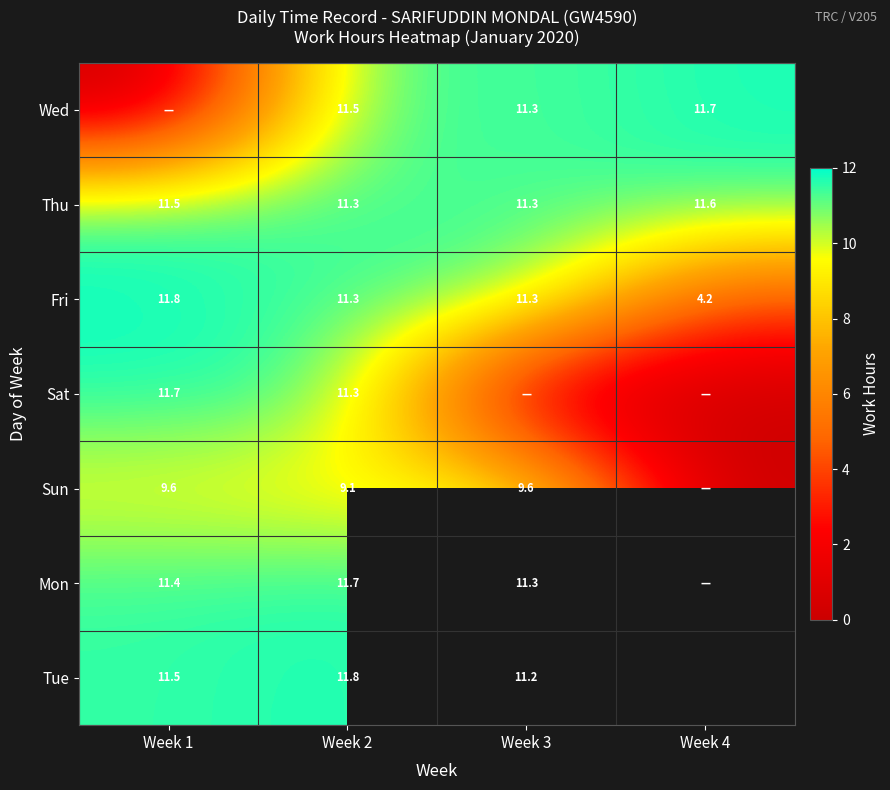

At how many categories does at least one series exceed 6?

4